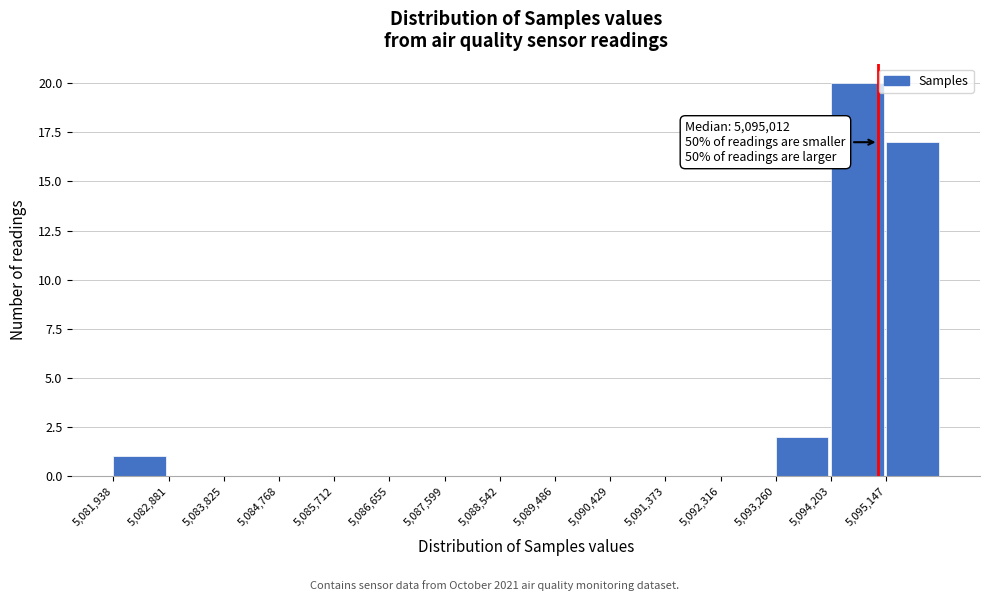

Over which range of the x-axis is the bar tallest?

5094200 to 5095100